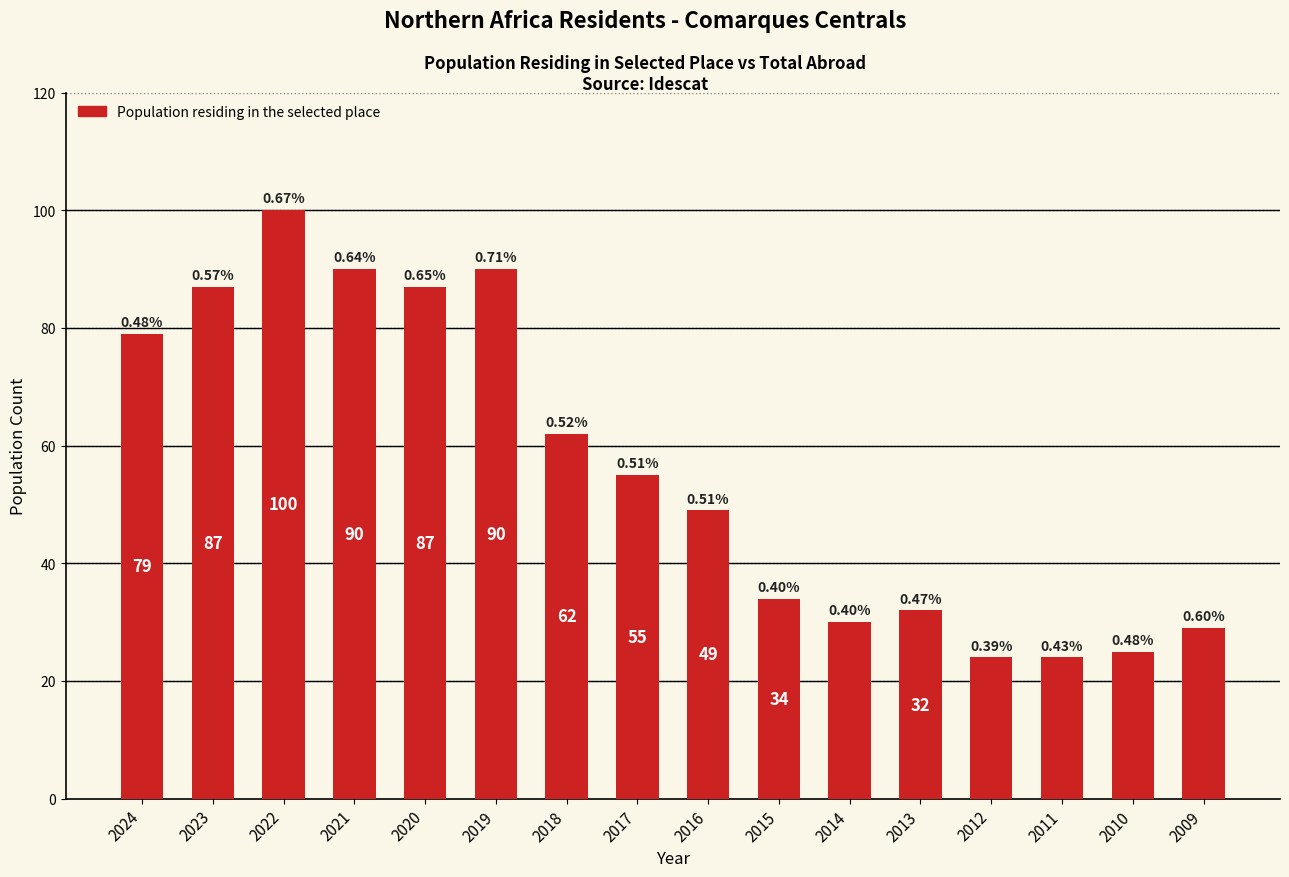

How many bars are there in total?

16